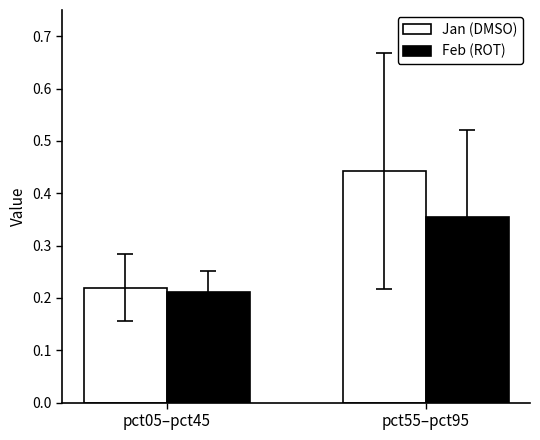

What is the sum of all Feb (ROT) values?

0.6